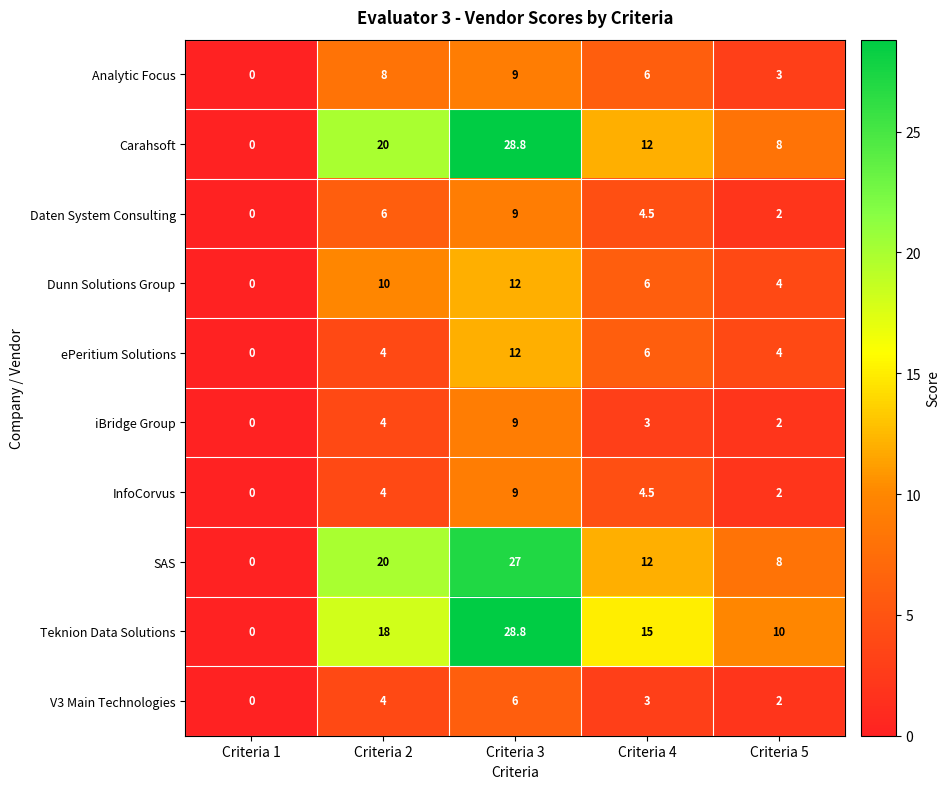

List the labels in order of Carahsoft value, smallest first.

Criteria 1, Criteria 5, Criteria 4, Criteria 2, Criteria 3